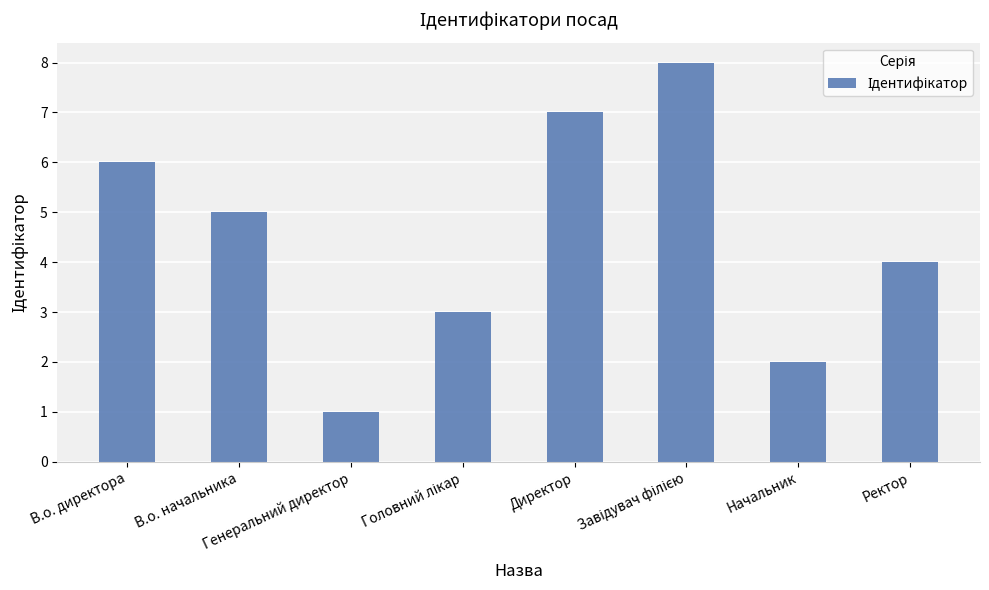

What is the sum of all values?

36